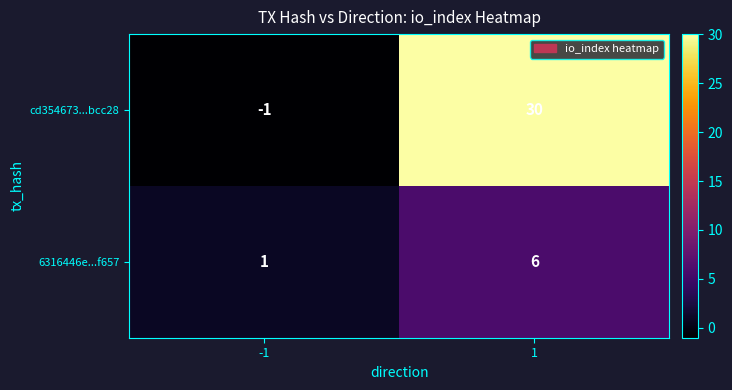

How many distinct data groups are displayed?

2